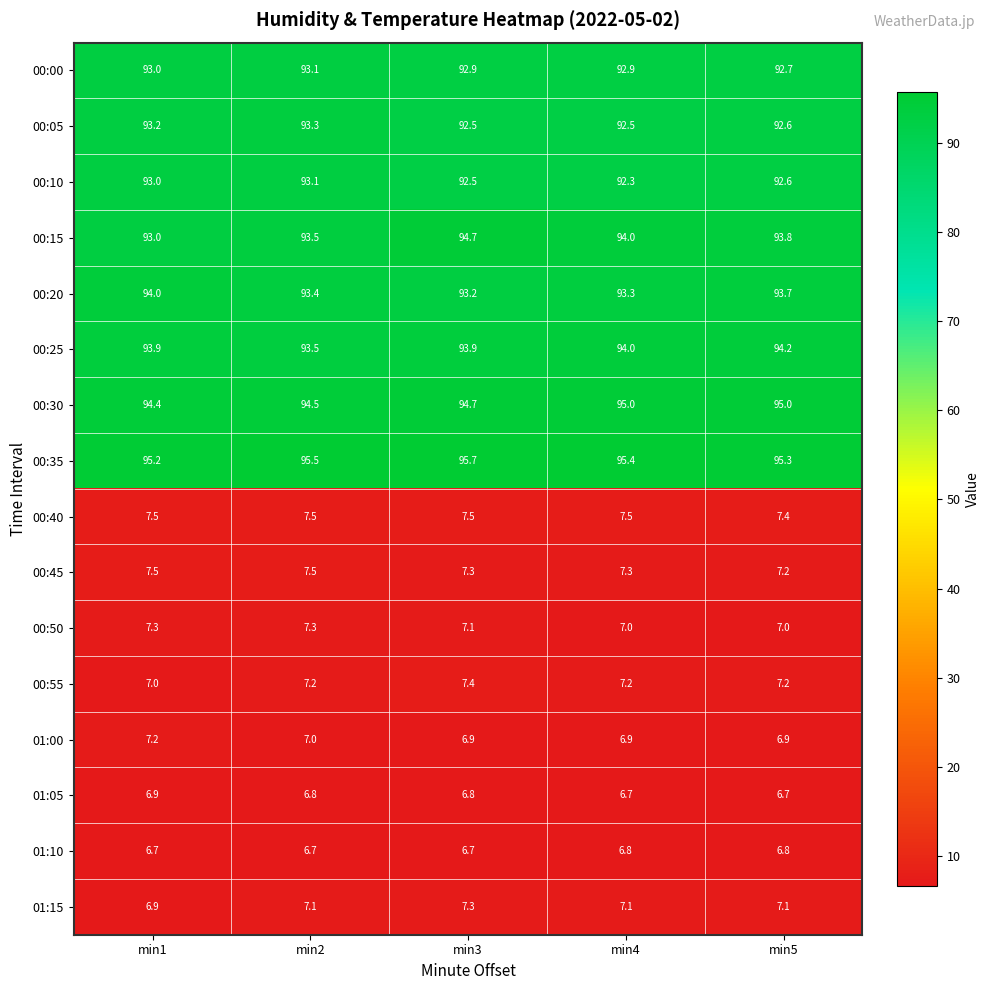

What is the spread (max minus min) of values at min5?

88.6